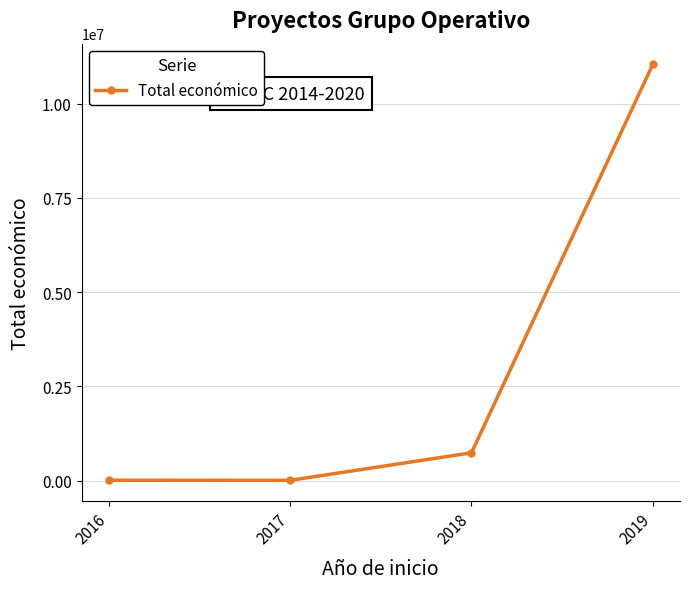

What is the average value?

2947323